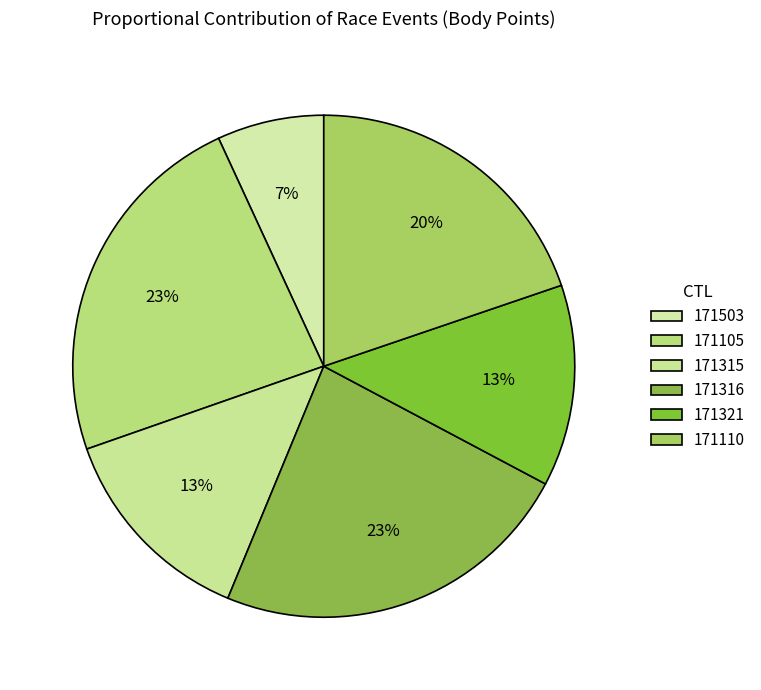

The 171321 slice represents 13% of the pie. True or false?

True